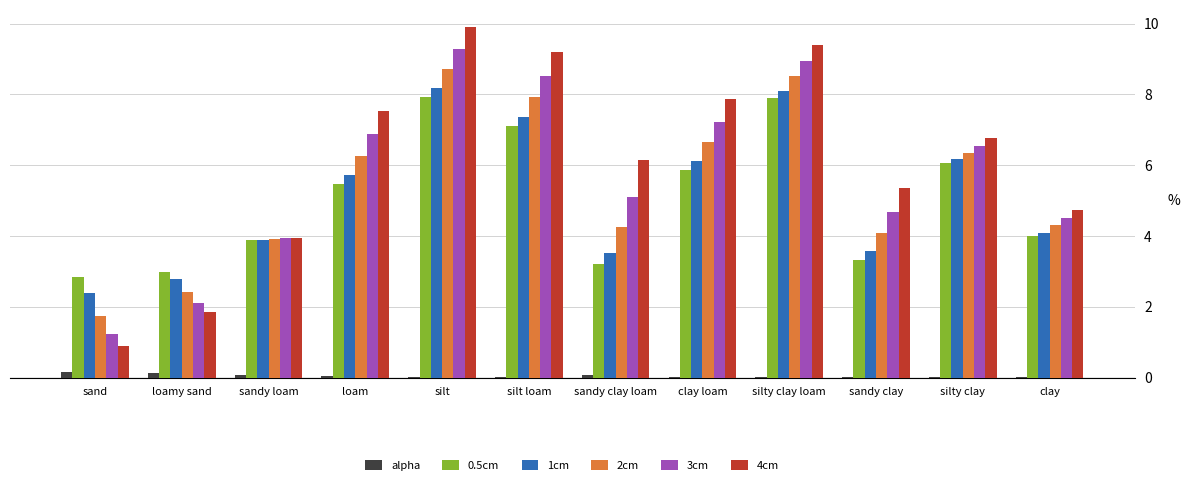

At which label does 0.5cm first exceed 5?

loam